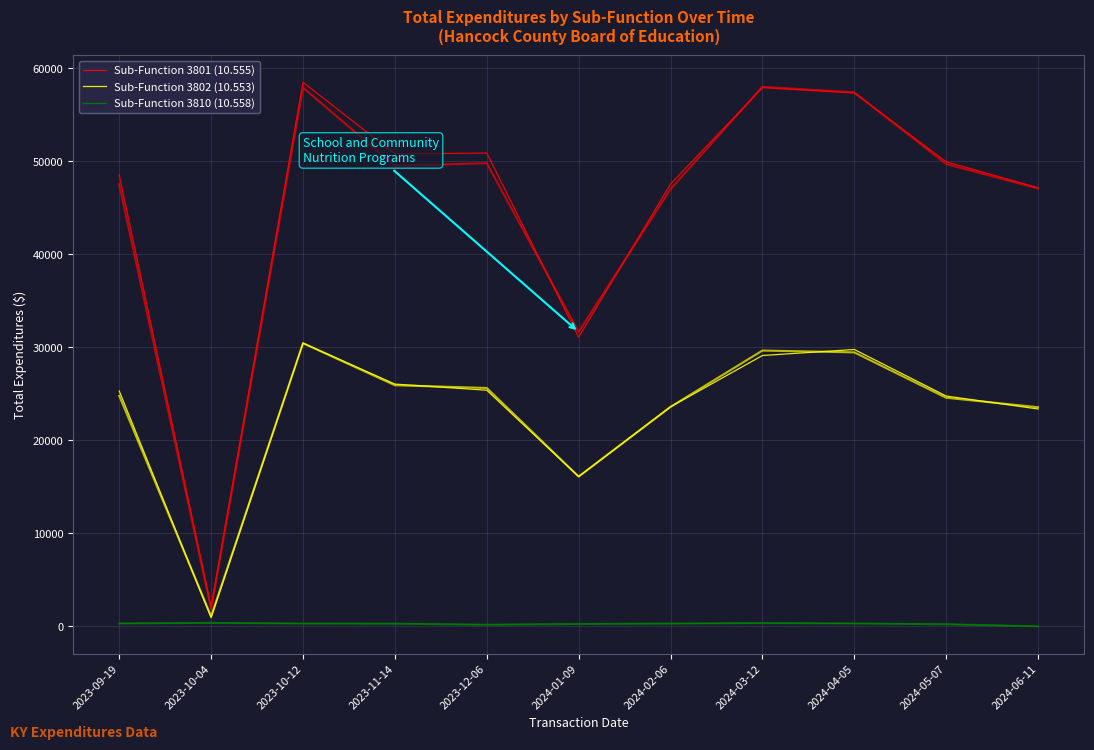

Is this an area chart (filled region under the line)?

No